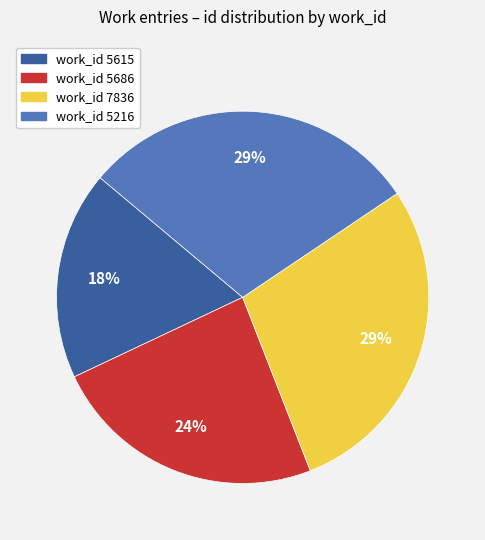

Is there any slice that represents more than half of the pie?

No